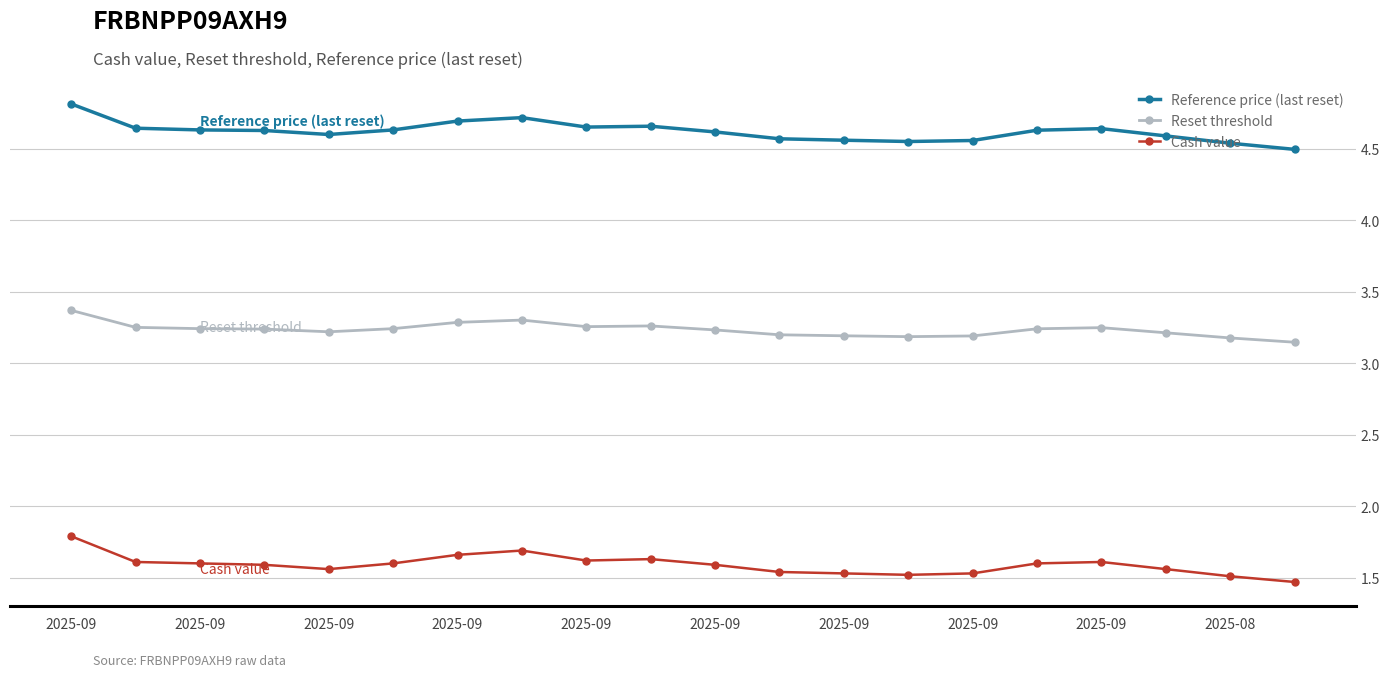

Rank the series by their maximum value, from lowest to highest.

Cash value, Reset threshold, Reference price (last reset)